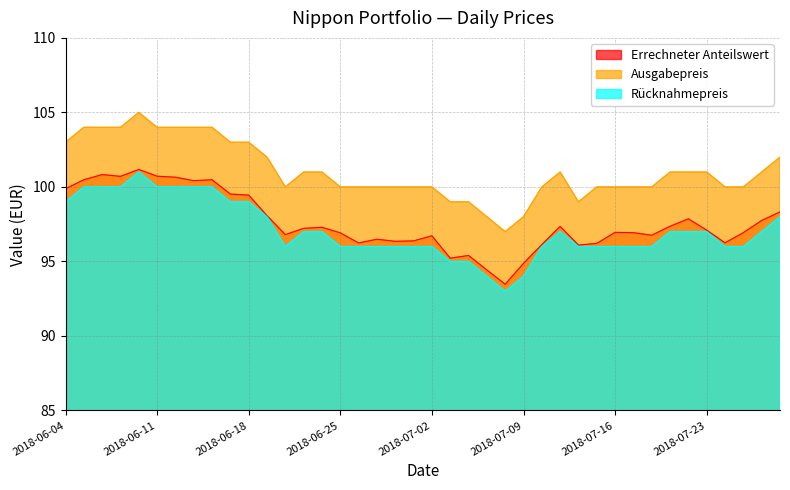

How many lines are shown in the chart?

3